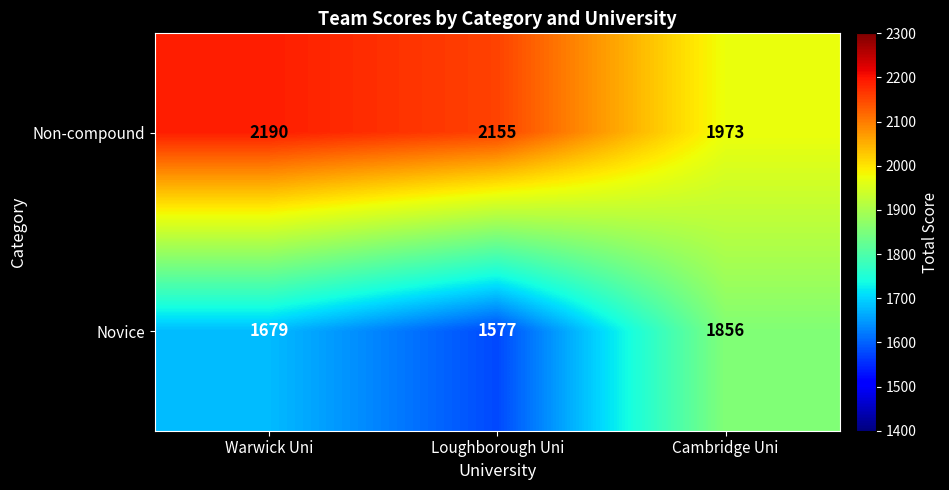

What is the total value across all series at Cambridge Uni?

3829